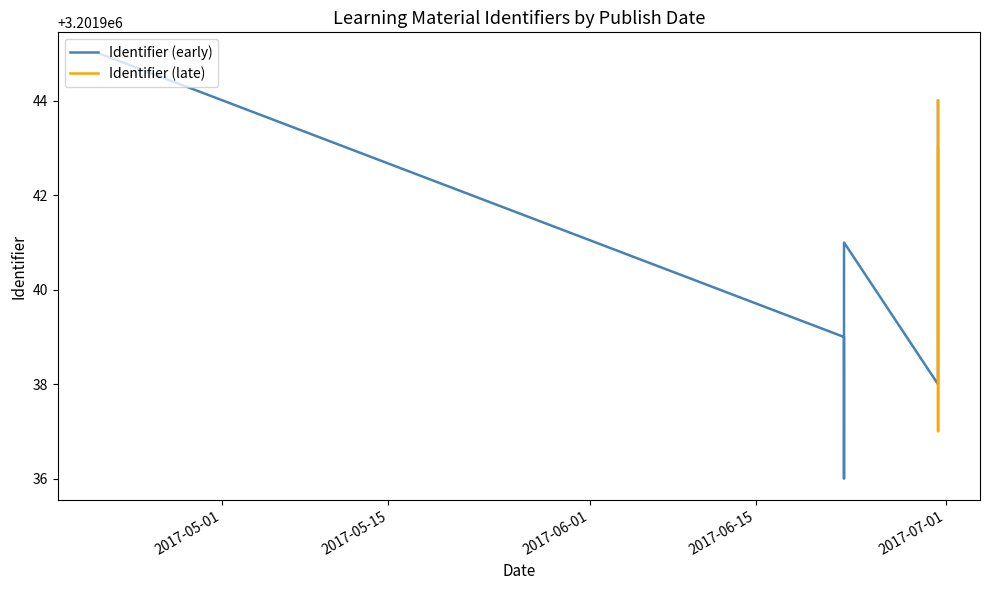

Is it true that the value at 2017-06-22 09:57:52 is 4433266?

False